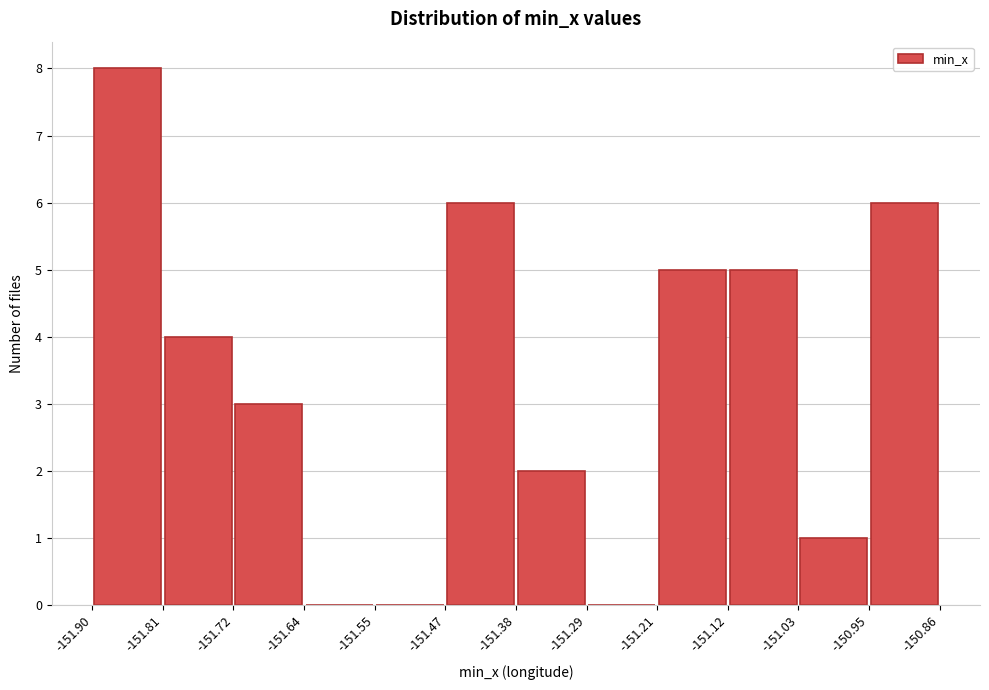

Reading left to right, transcribe this chart: for each bar, give the range it covers on the x-axis and its height. The values are not printed on the chart, so give them approximately, as read against the axis.

-151.90 to -151.81: 8
-151.81 to -151.72: 4
-151.72 to -151.64: 3
-151.64 to -151.55: 0
-151.55 to -151.47: 0
-151.47 to -151.38: 6
-151.38 to -151.29: 2
-151.29 to -151.21: 0
-151.21 to -151.12: 5
-151.12 to -151.03: 5
-151.03 to -150.95: 1
-150.95 to -150.86: 6